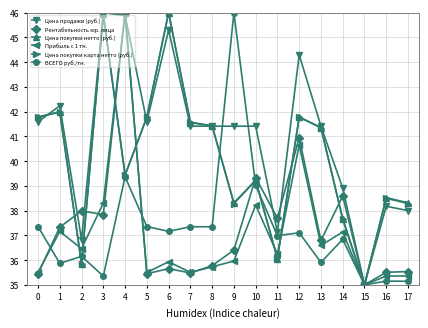

At which category is the sum across all series the highest?

4